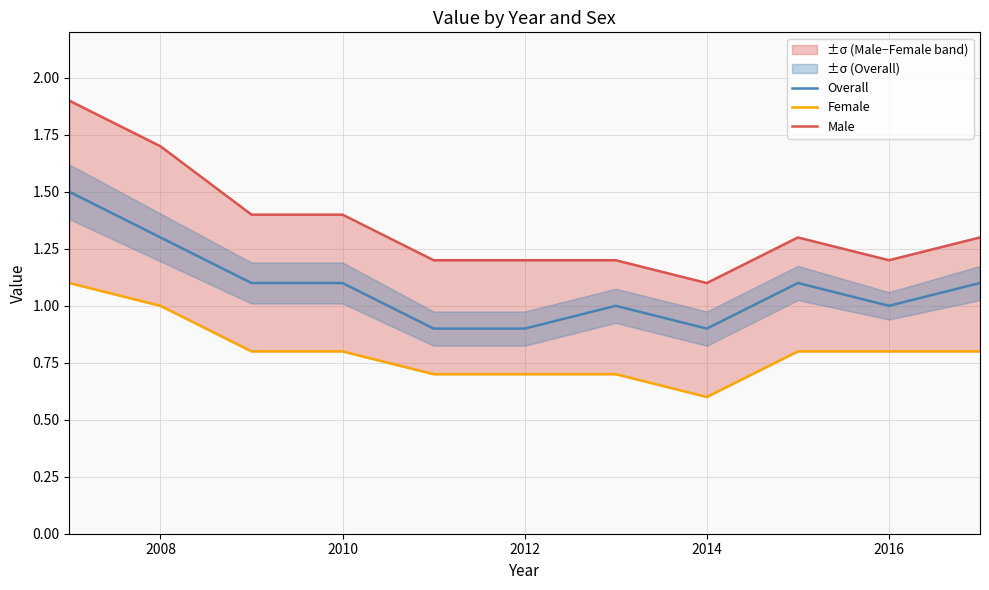

What is the smallest value displayed?

0.6